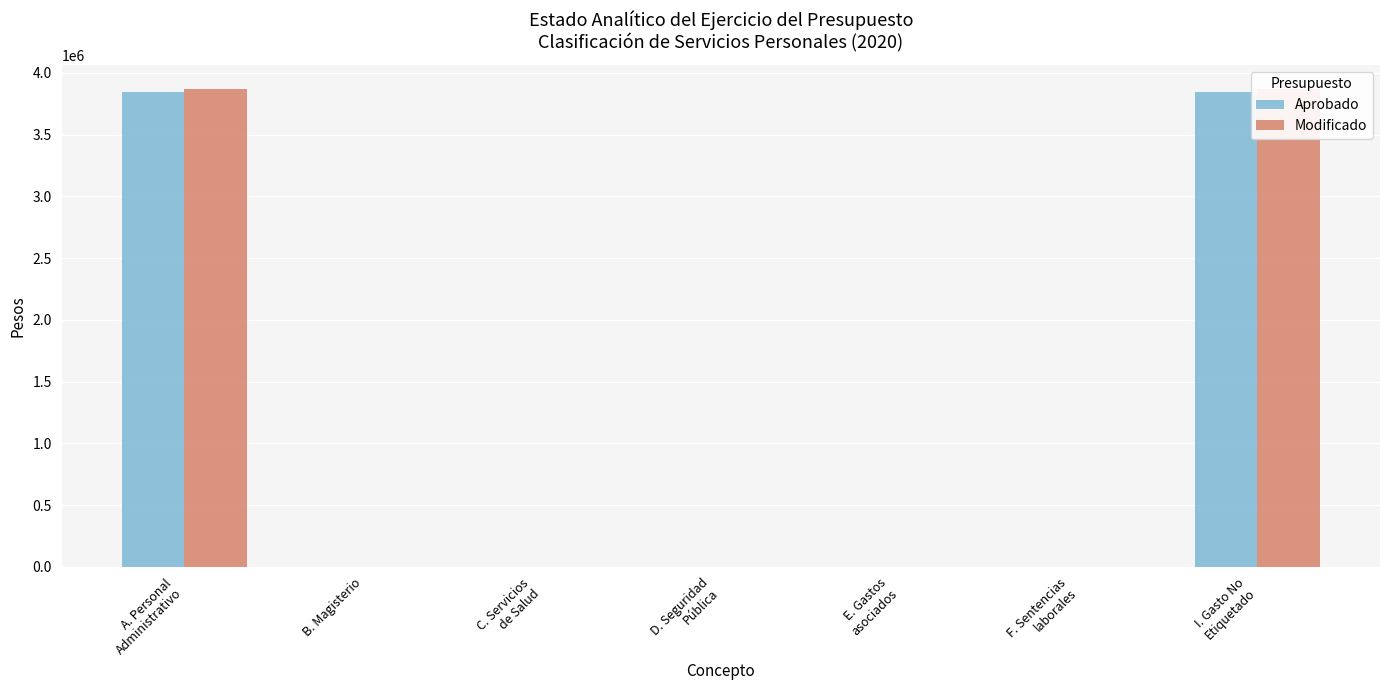

List the labels in order of Modificado value, largest first.

A. Personal
Administrativo, I. Gasto No
Etiquetado, B. Magisterio, C. Servicios
de Salud, D. Seguridad
Pública, E. Gastos
asociados, F. Sentencias
laborales